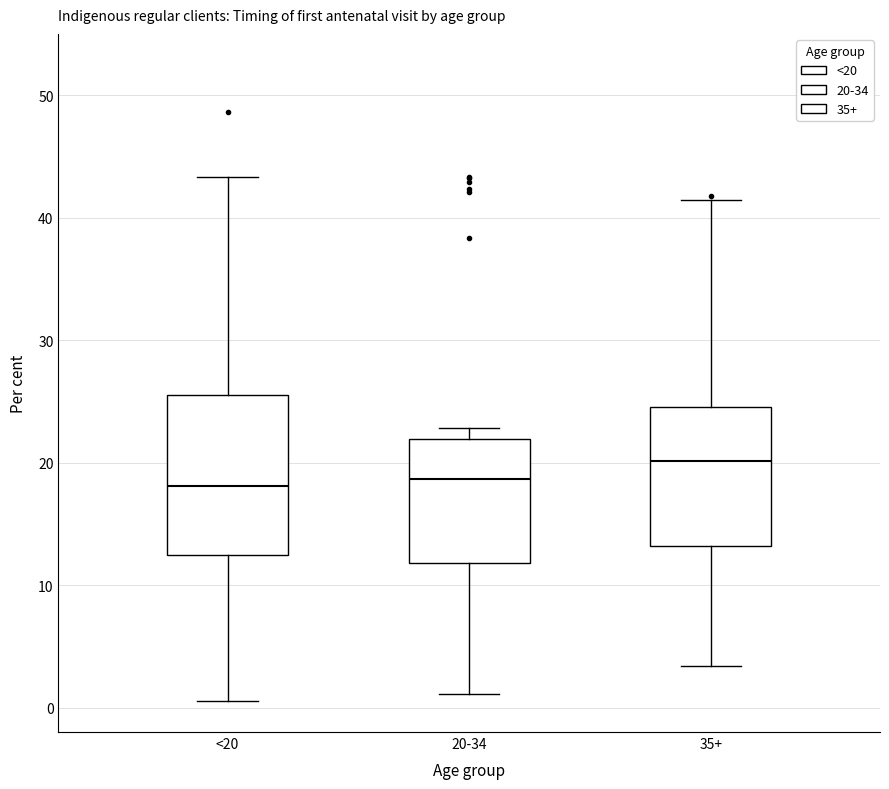

Reading left to right, transcribe this box plot: for each box, give where its median line is, the range the box spans, and where its two whiskers end, as read against the y-axis. The values are not printed on the chart, so give them approximately, as read against the axis.

<20: median 18, box 12 to 26, whiskers 1 to 43
20-34: median 19, box 12 to 22, whiskers 1 to 23
35+: median 20, box 13 to 25, whiskers 3 to 41